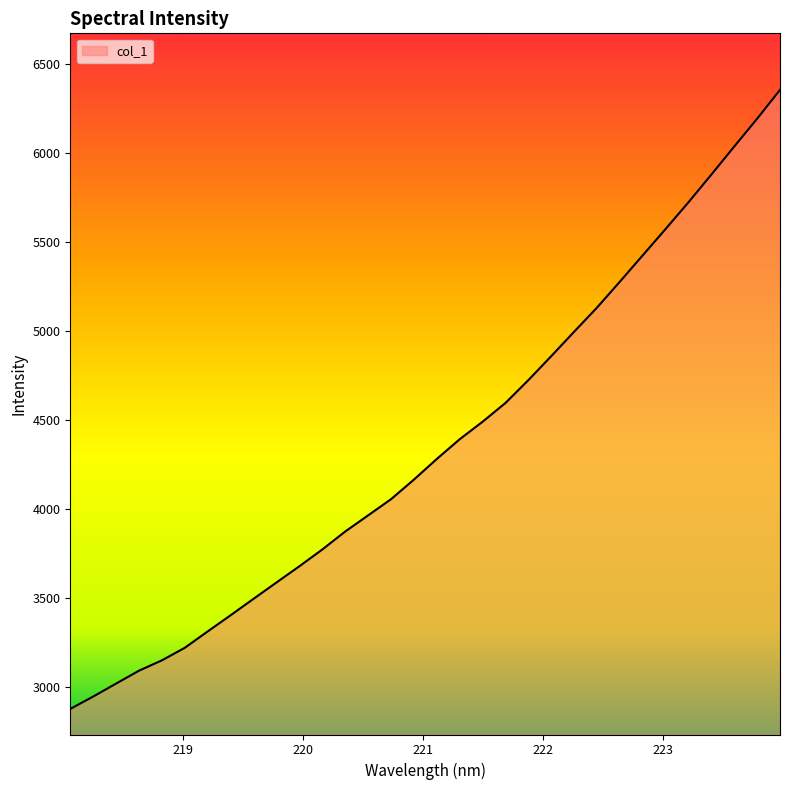

What is the smallest value displayed?

2876.6